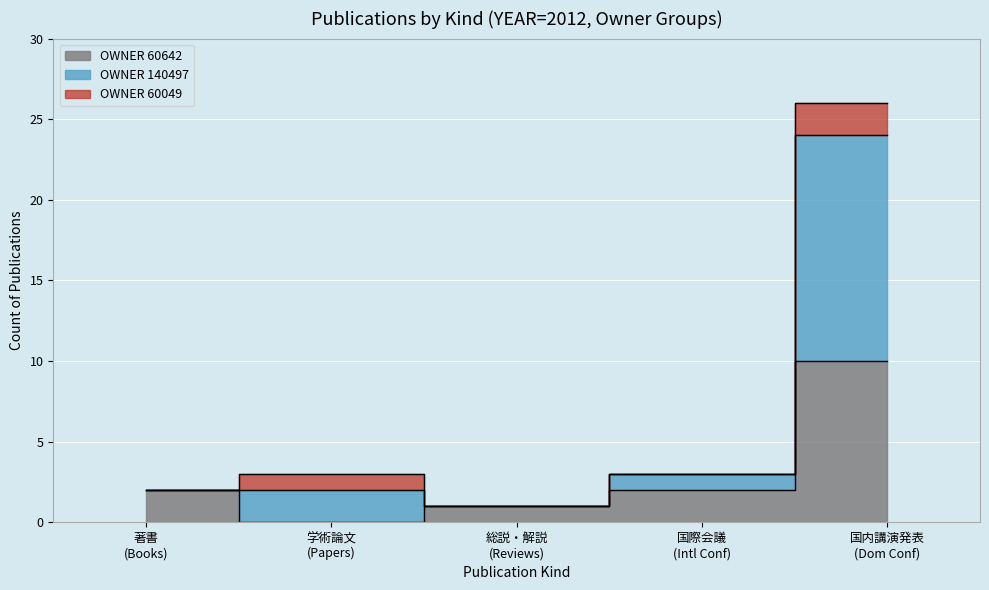

Count the 国際会議 values in the range 0 to 1.

4